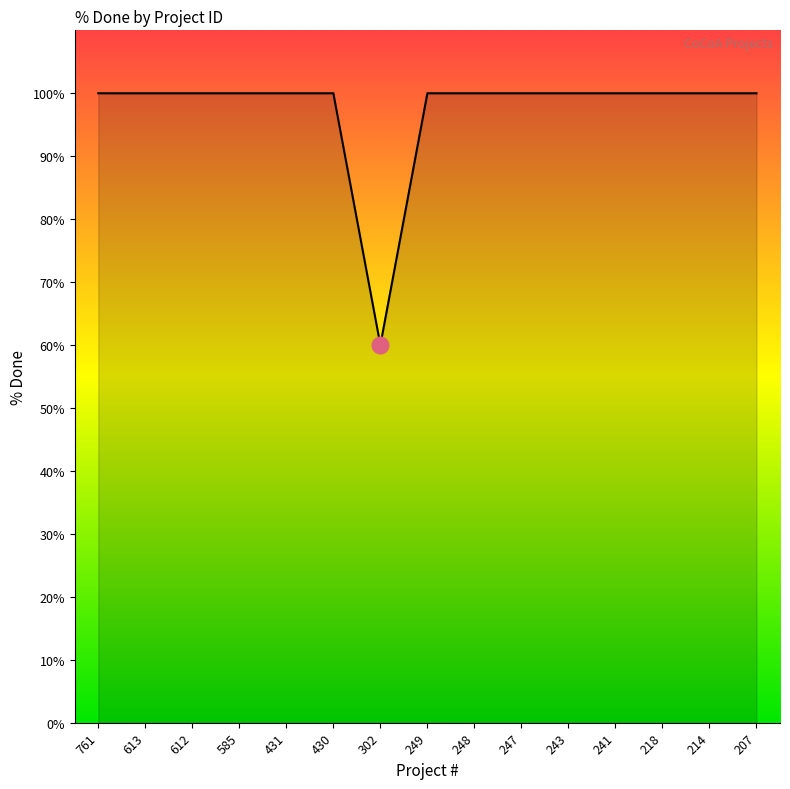

What is the ratio of the value at 247 to the value at 761?

1.0